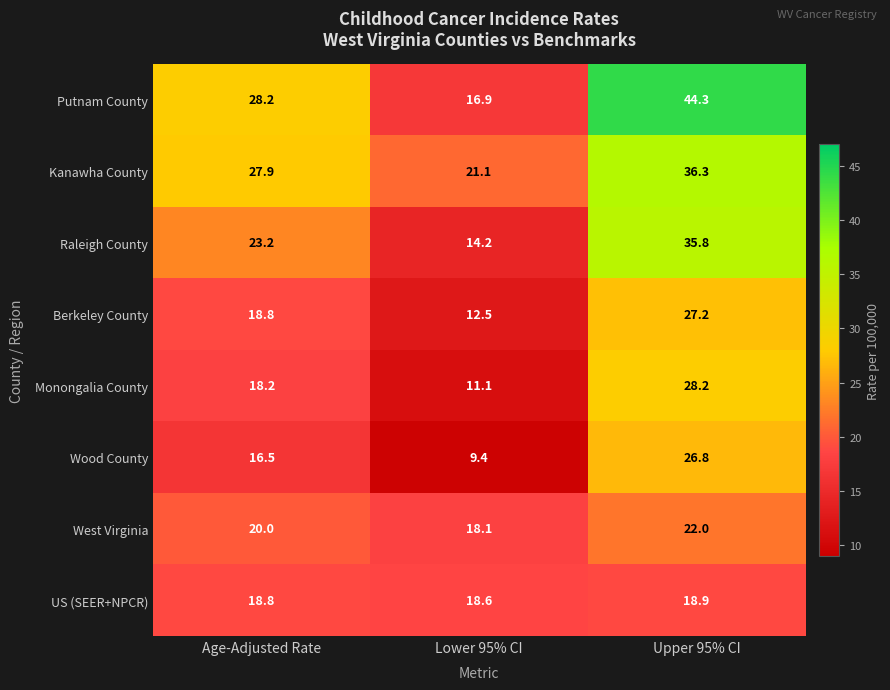

Which category has the lowest value across all series?

Lower 95% CI